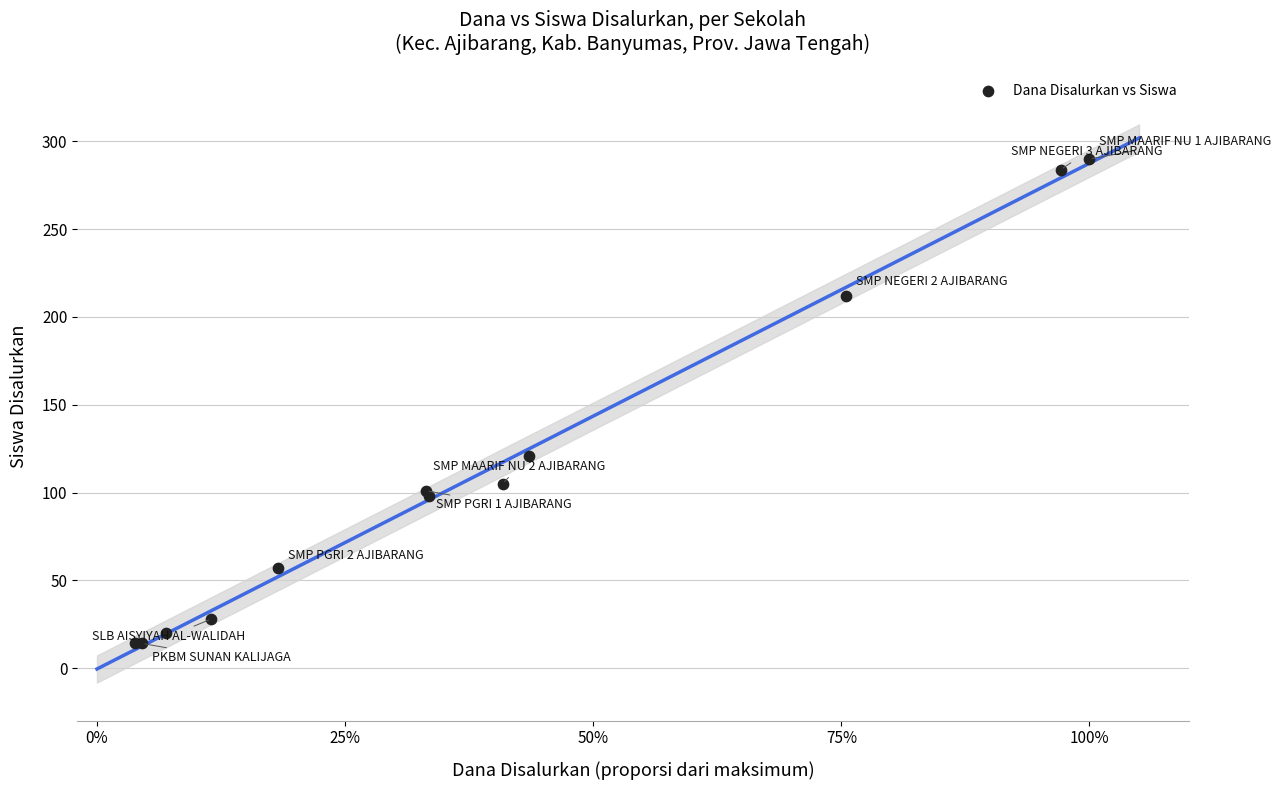

What Y value in the scatter plot is closest to 152?

121